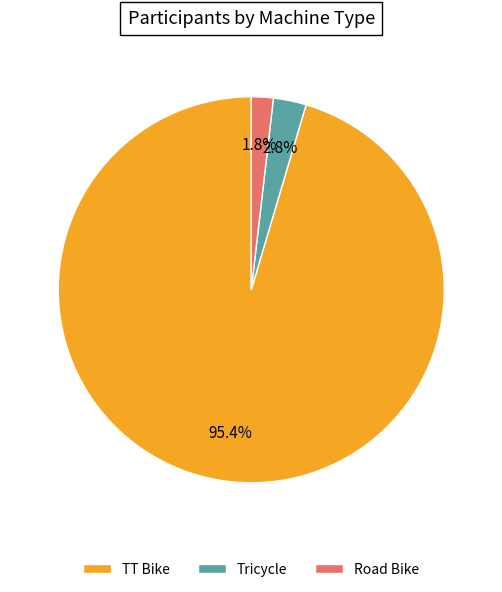

Is it true that TT Bike is 82% of the pie?

False